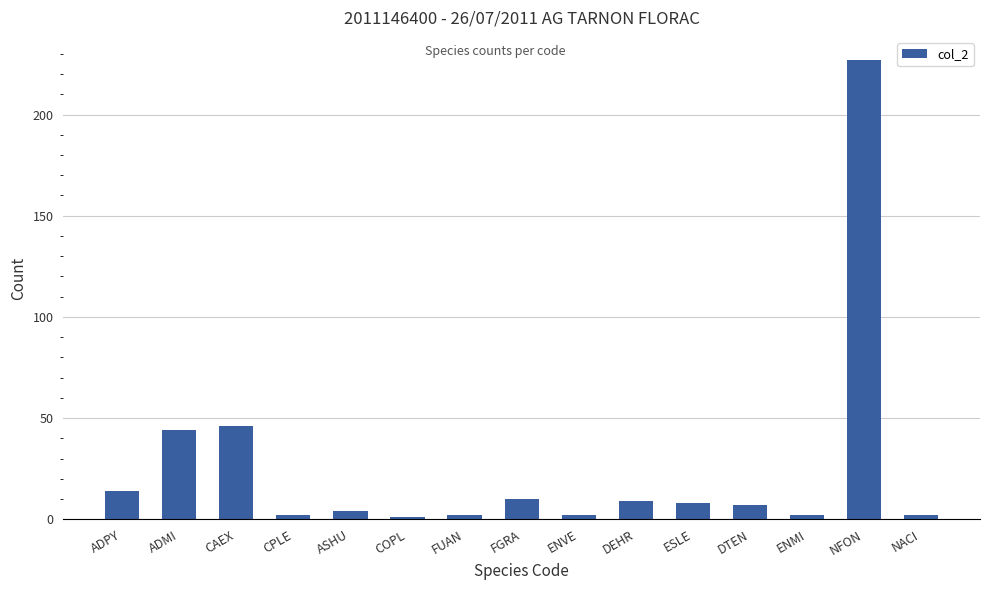

Reading left to right, transcribe all the data shown in this chart.

ADPY=14	ADMI=44	CAEX=46	CPLE=2	ASHU=4	COPL=1	FUAN=2	FGRA=10	ENVE=2	DEHR=9	ESLE=8	DTEN=7	ENMI=2	NFON=227	NACI=2